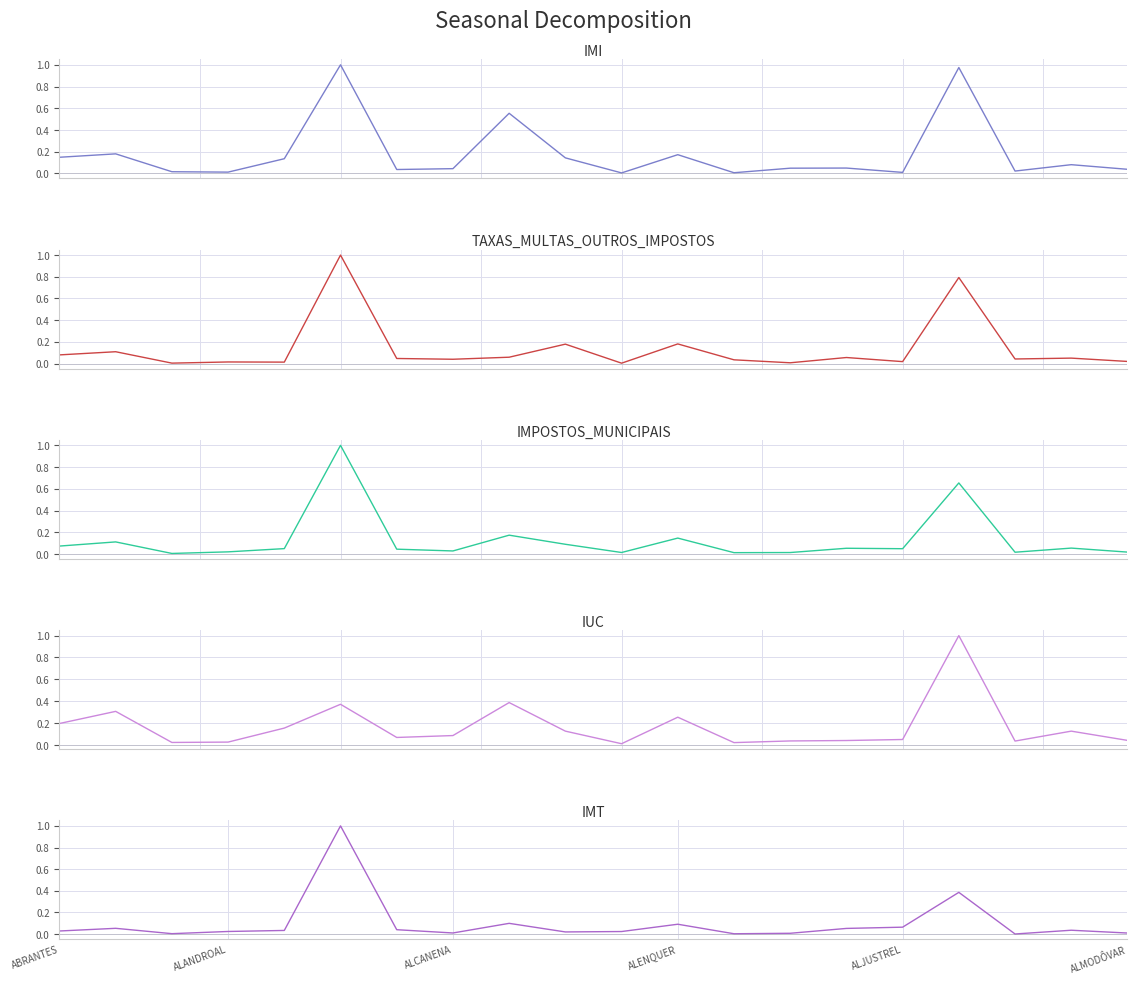

Which has a higher value, ALENQUER or 18?

18